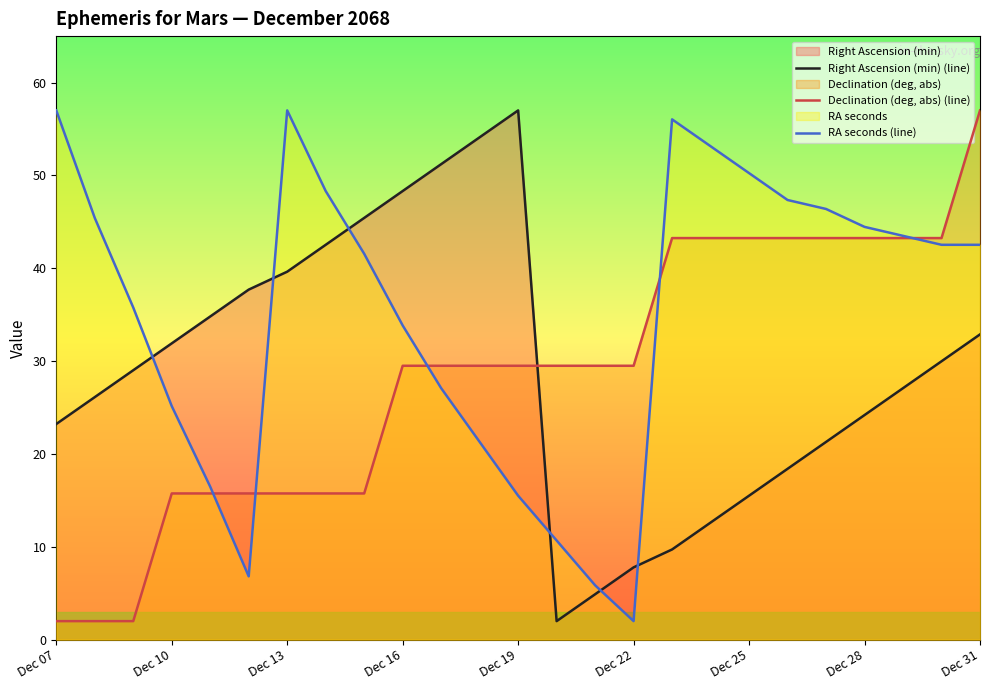

How many data points in Right Ascension (min) (line) are above 29?

13